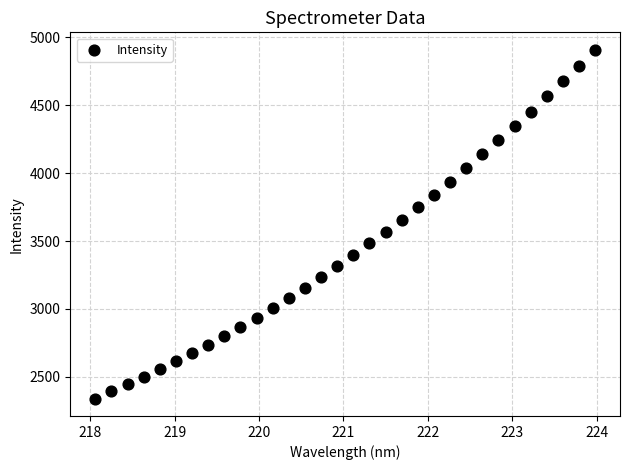

What Y value in the scatter plot is closest to 3624?

3652.8